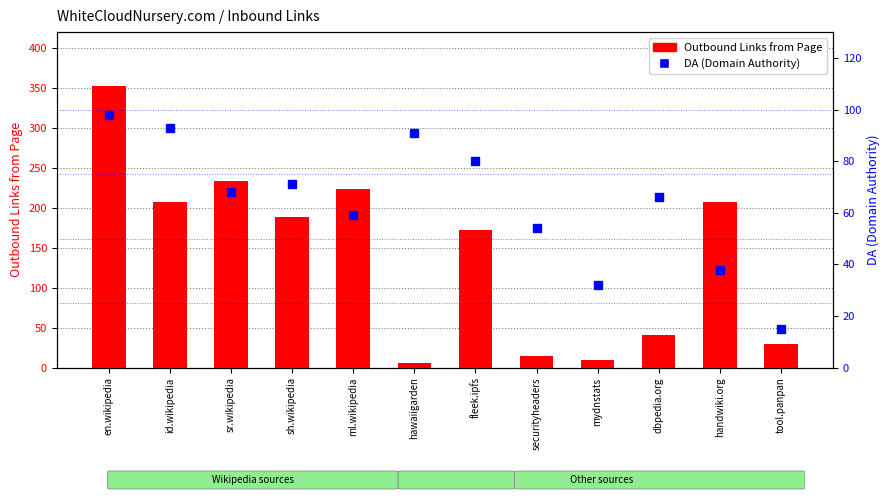

What is the greatest value displayed?

352